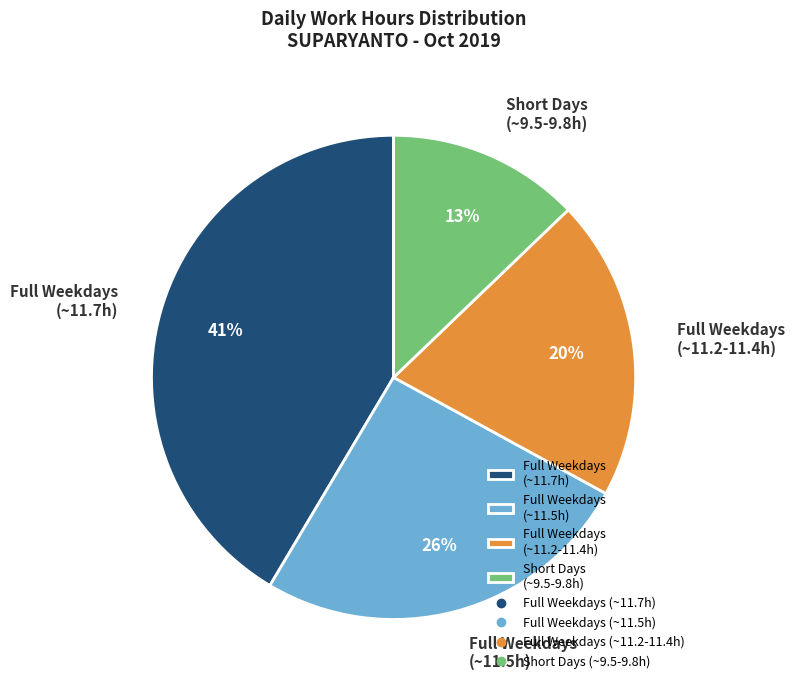

Which has a higher value, Short Days (~9.5-9.8h) or Full Weekdays (~11.2-11.4h)?

Full Weekdays (~11.2-11.4h)